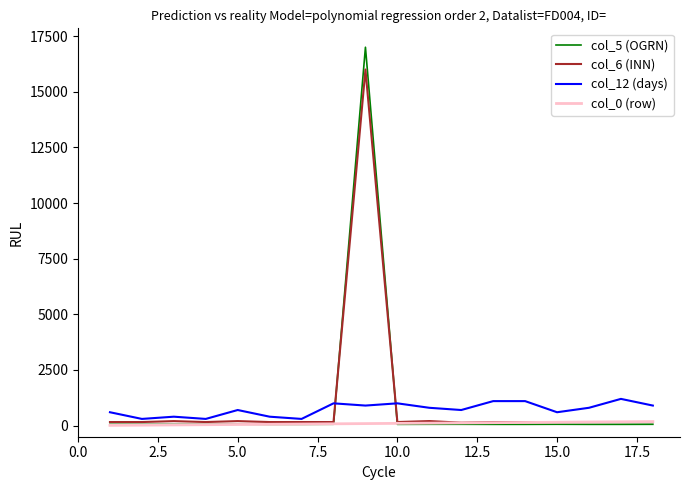

List the series in order of their peak value, lowest first.

col_0 (row), col_12 (days), col_6 (INN), col_5 (OGRN)